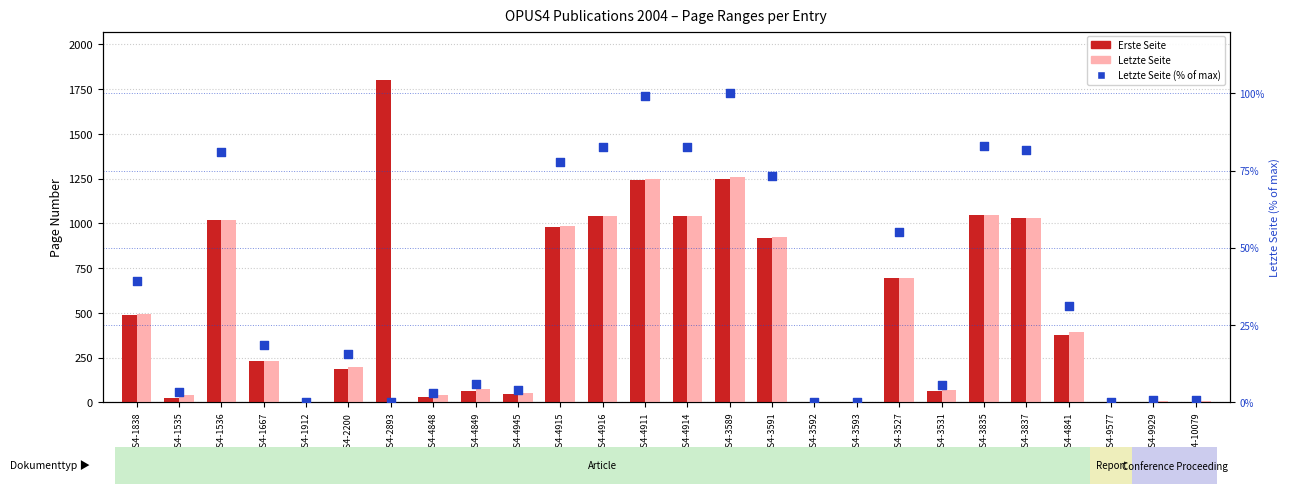

What is the total value across all series at OPUS4-4841?

800.1